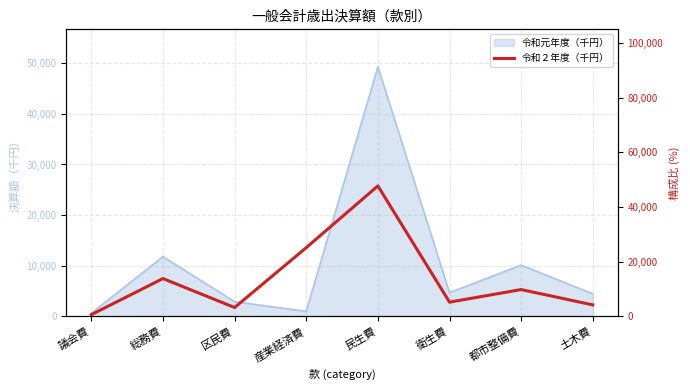

The value at 区民費 is 818325. True or false?

False